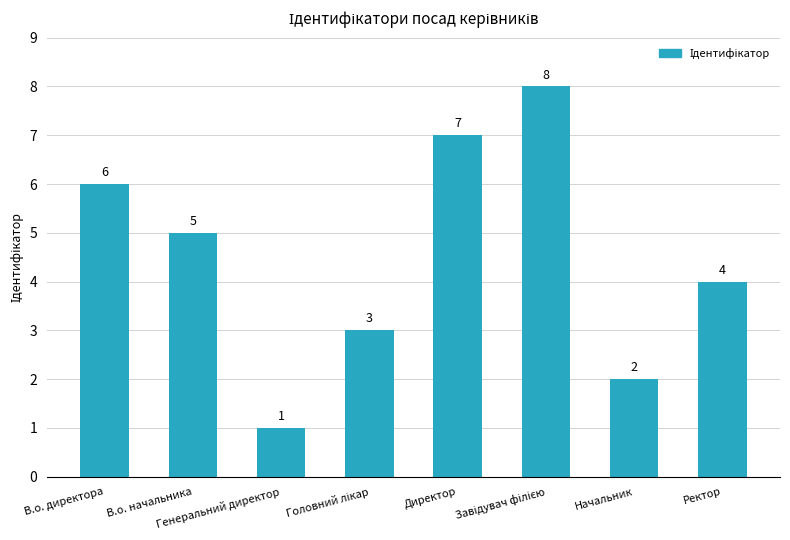

Reading left to right, what are all the values shown in this chart?

6	5	1	3	7	8	2	4